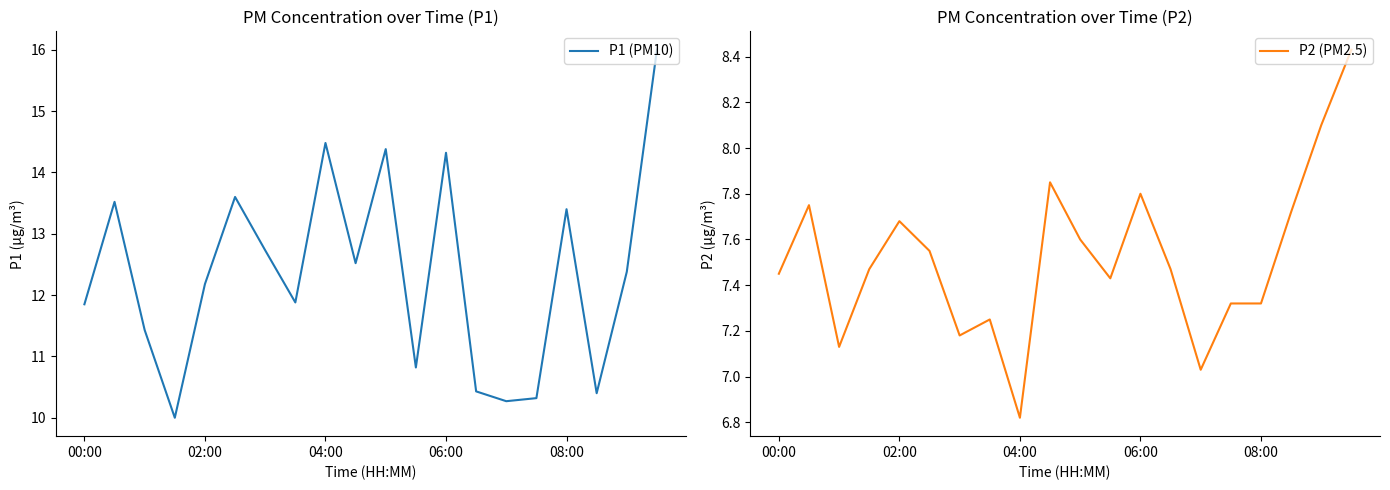

What is the average value of the P2 (PM2.5) series?

7.5